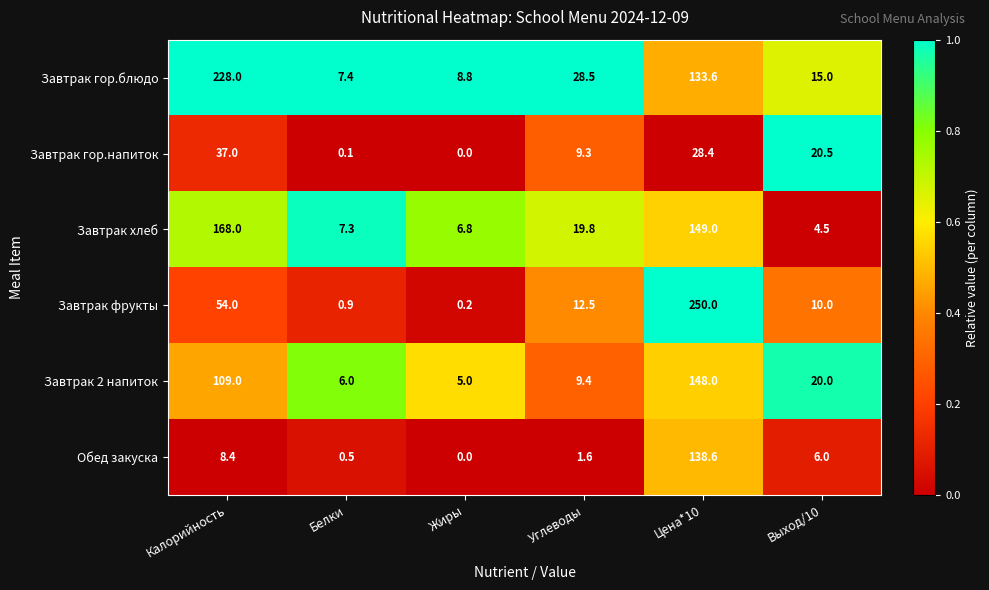

Which category has the lowest value across all series?

Жиры